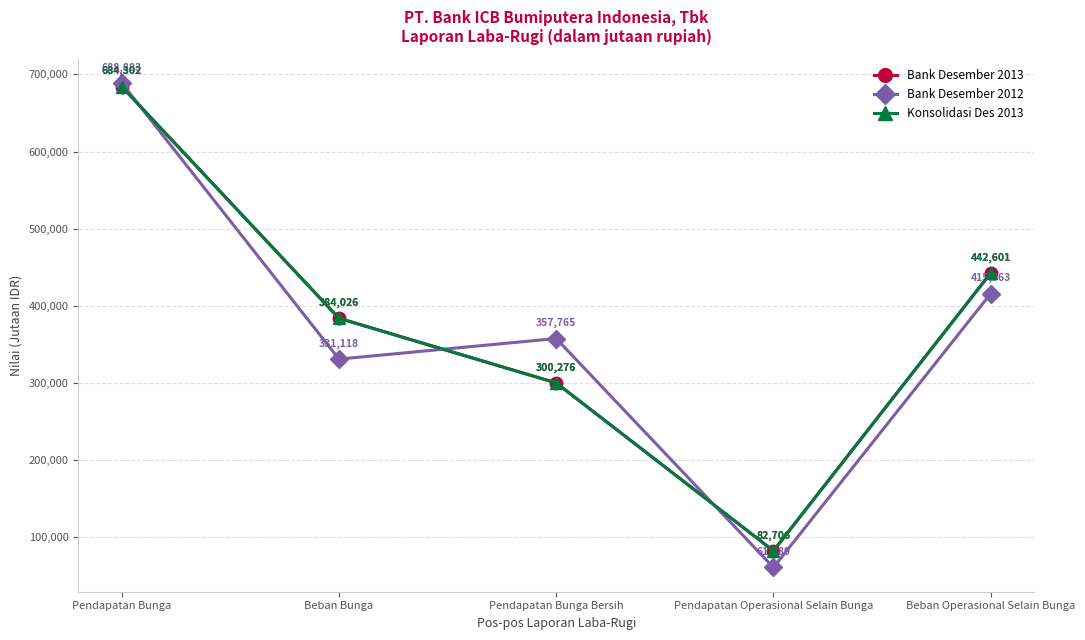

The value of Bank Desember 2013 at Pendapatan Bunga is 326583. True or false?

False